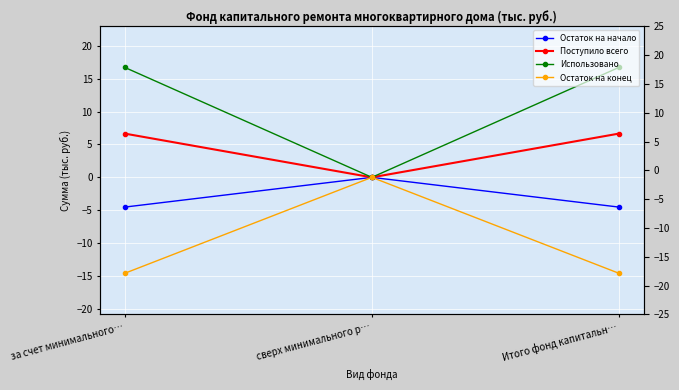

What are all the series names shown in the legend?

Остаток на начало, Поступило всего, Использовано, Остаток на конец